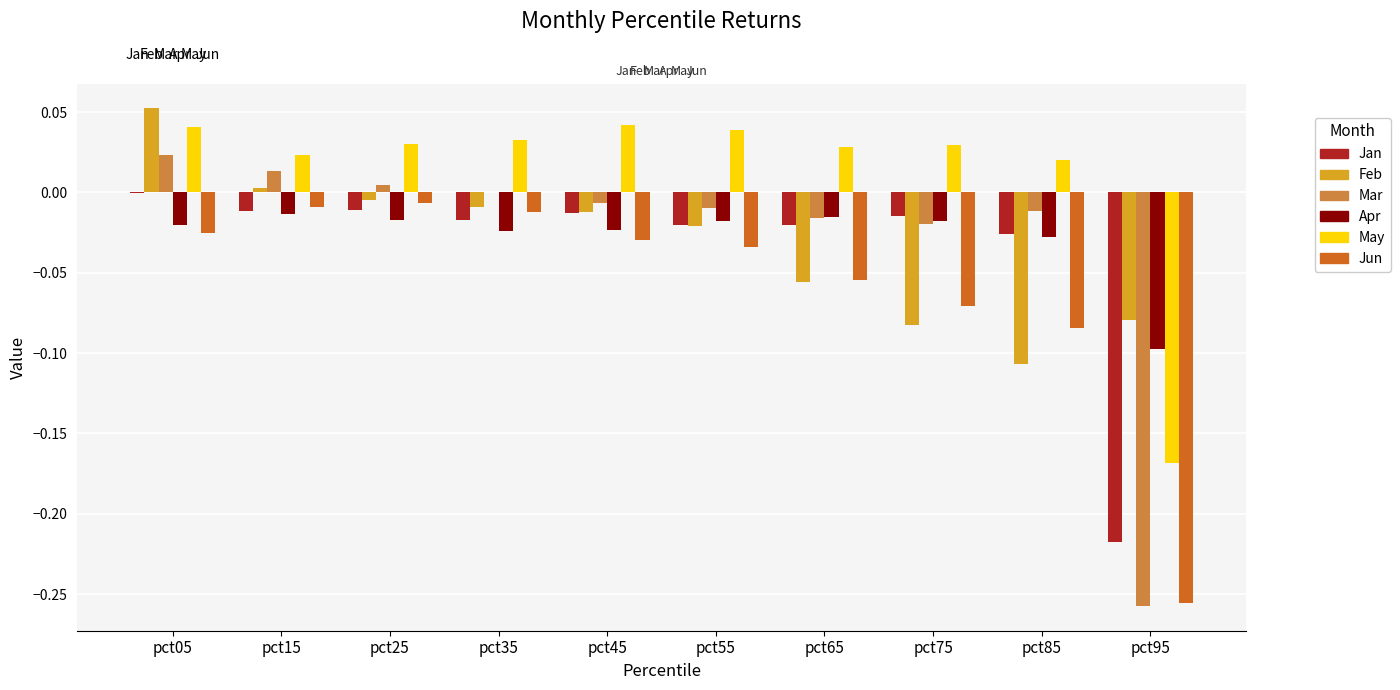

Is it true that May equals 0.0 at pct25?

True